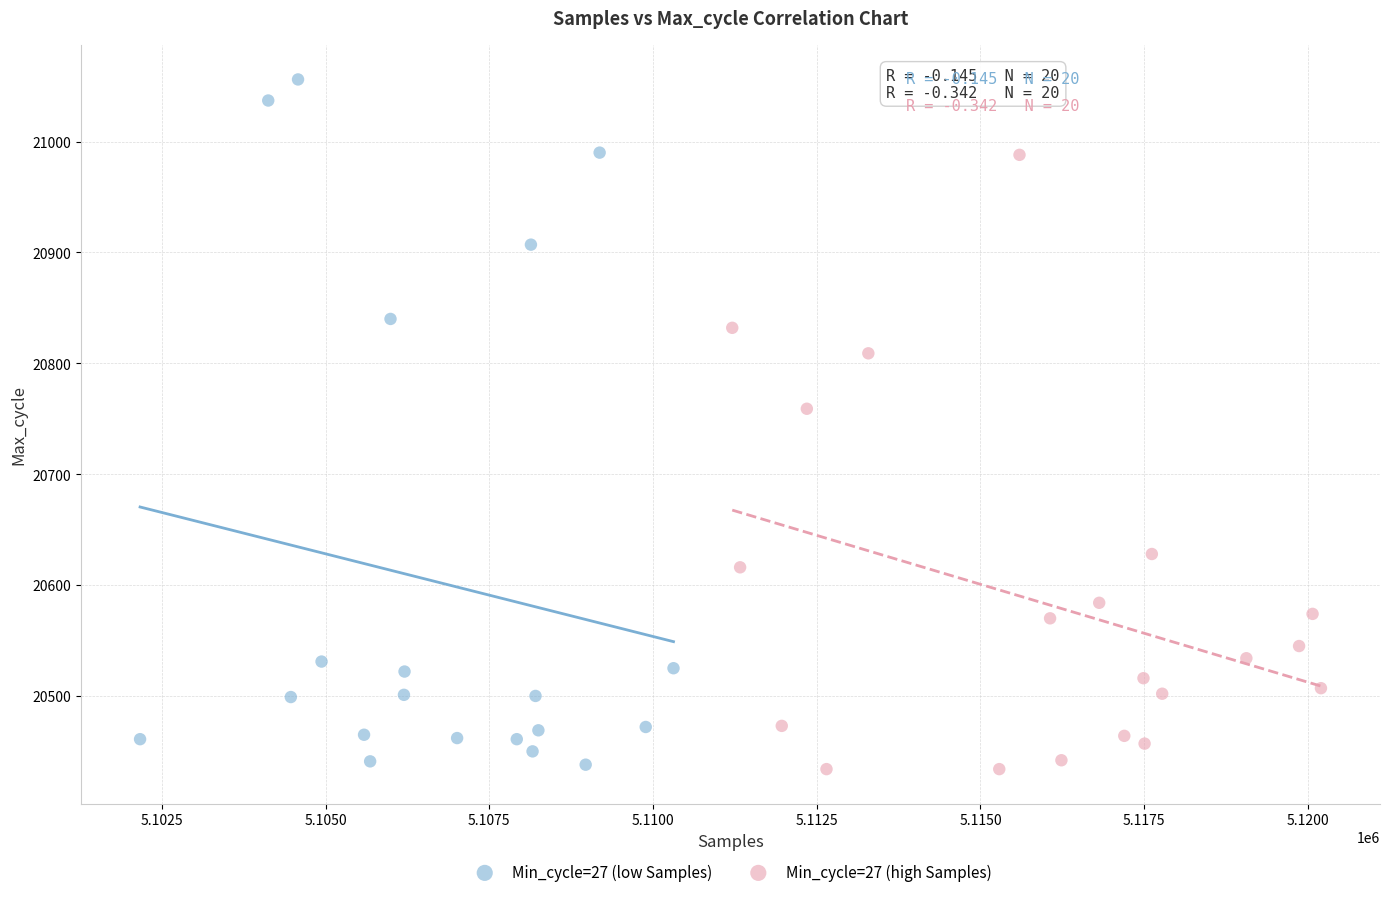

Which series reaches the maximum Y coordinate?

Min_cycle=27 (low Samples)